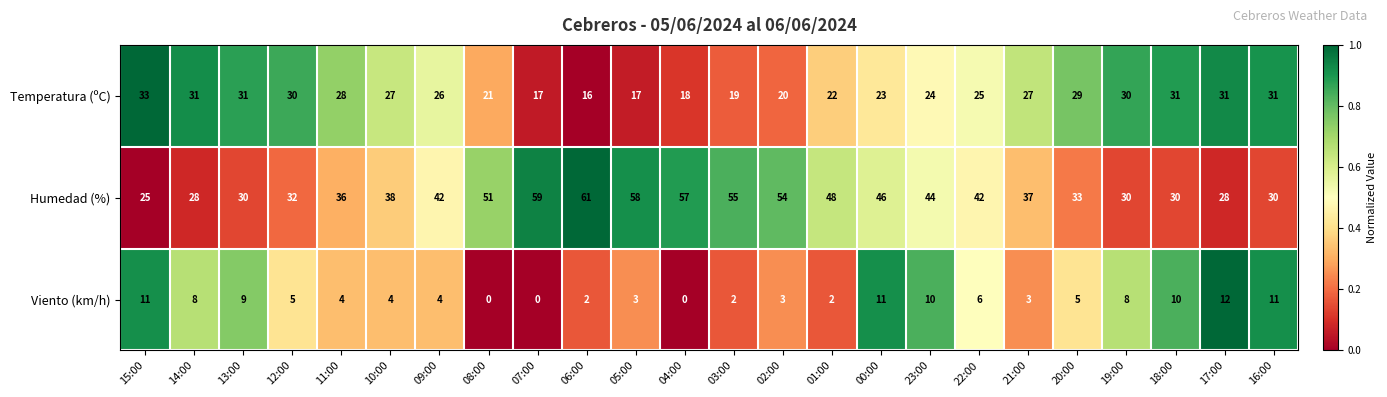

Between 14:00 and 05:00, which series saw the biggest shift?

Humedad (%)